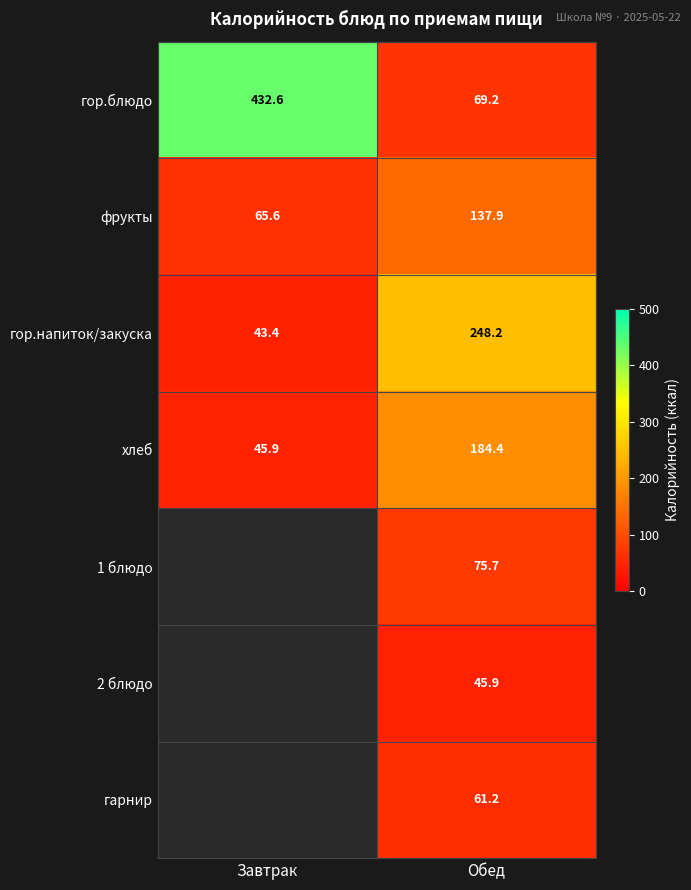

What is the average value of the фрукты series?

101.8